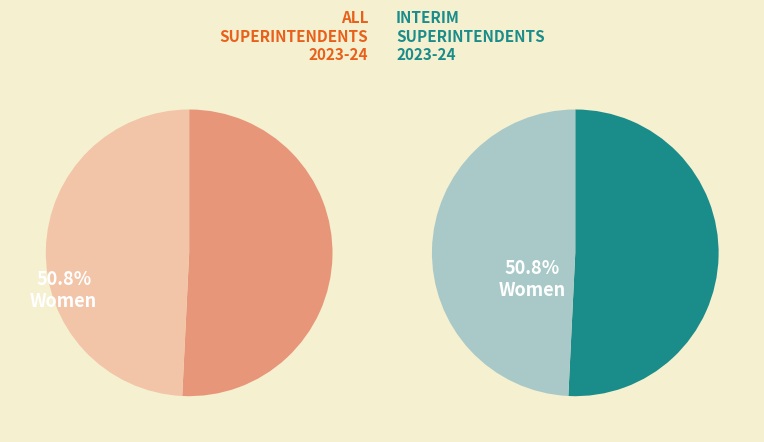

Count the number of slices in the pie.

2